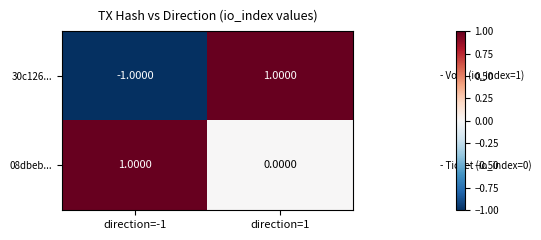

How many distinct data groups are displayed?

2